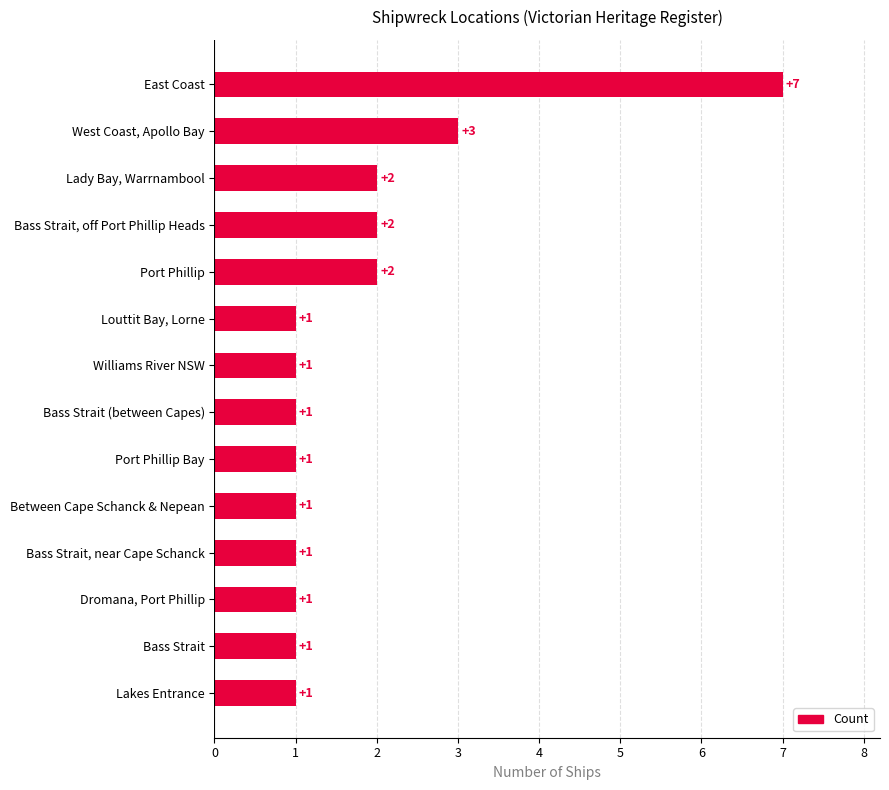

Which category has the highest value across all series?

East Coast